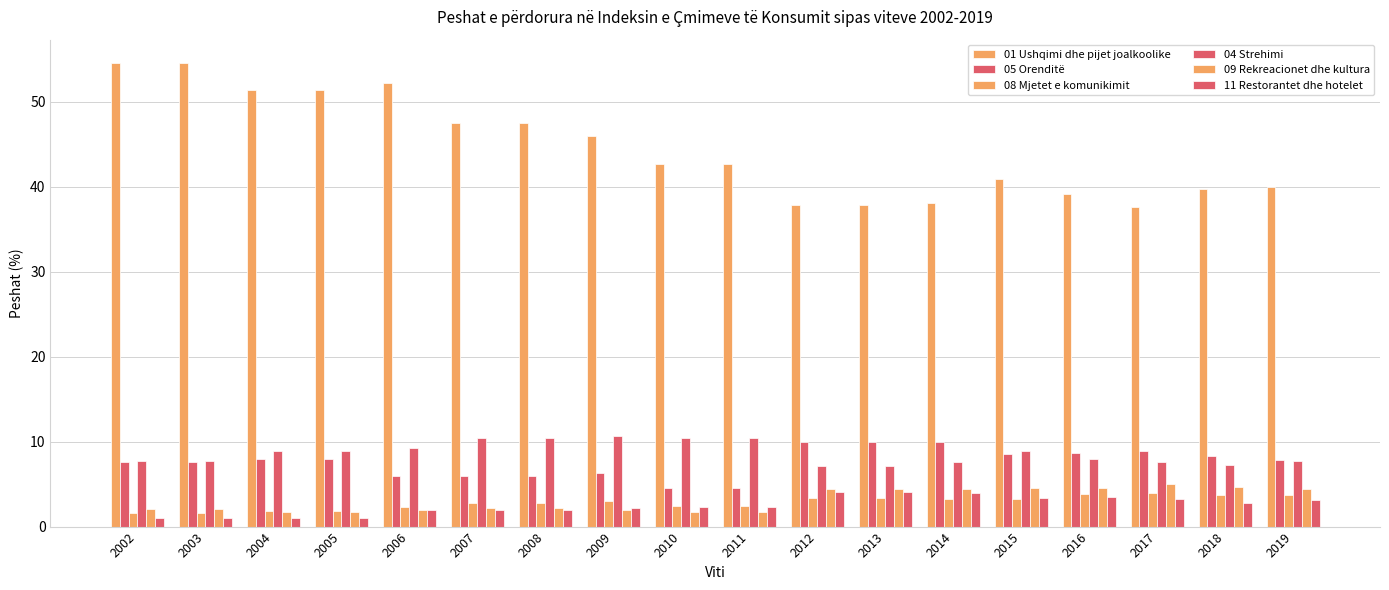

Where is 08 Mjetet e komunikimit nearest to the value 2?

2004